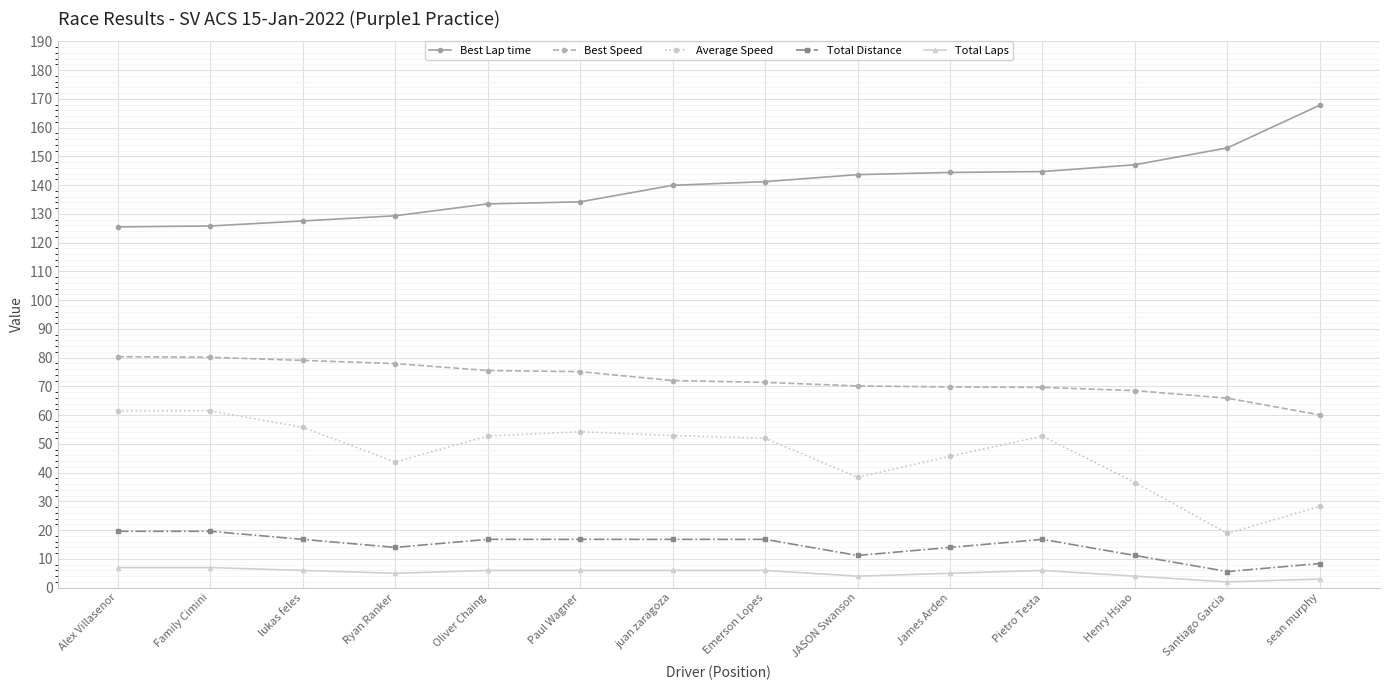

What is the difference between the highest and lowest values at Henry Hsiao?

143.1